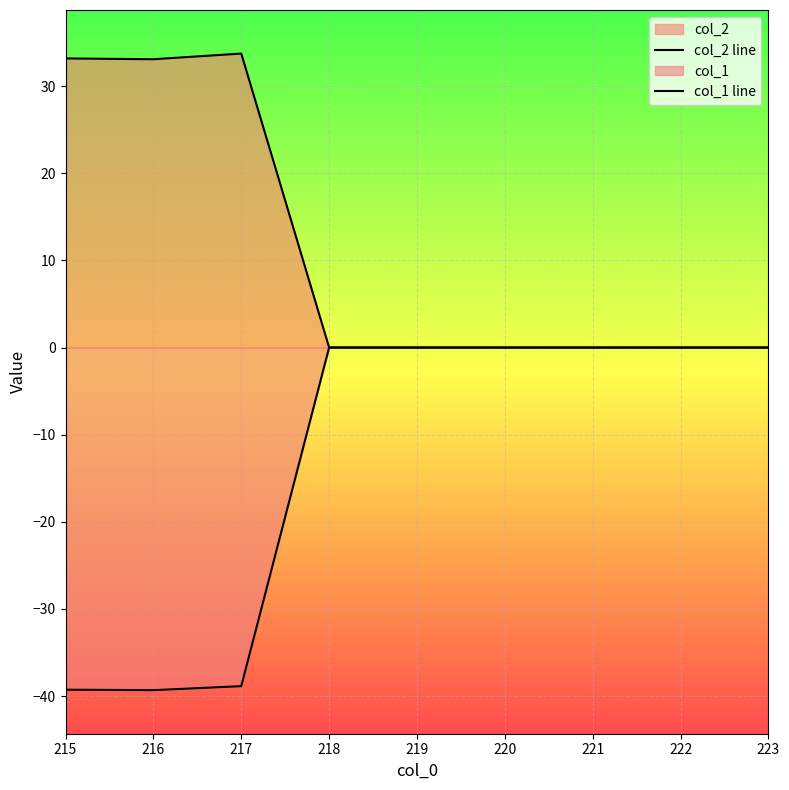

True or false: col_2 line has more than 1 interior local peaks.

False